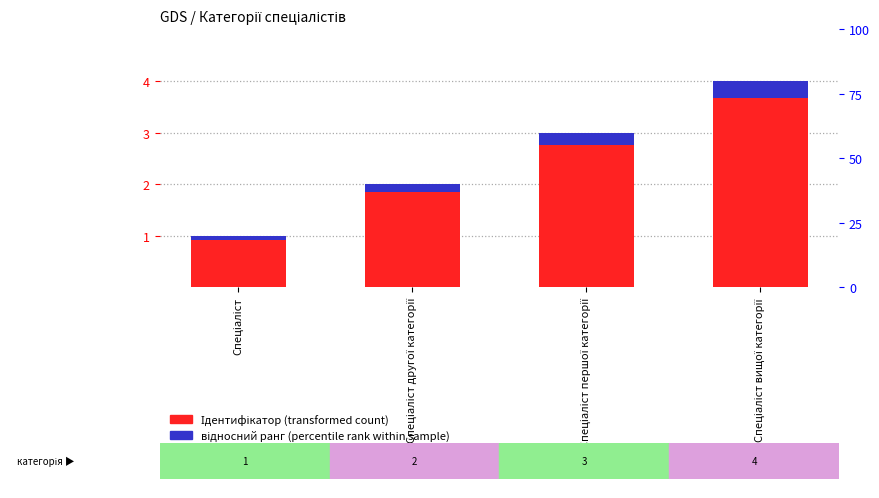

Which series has the largest total across all categories?

Ідентифікатор (transformed count)